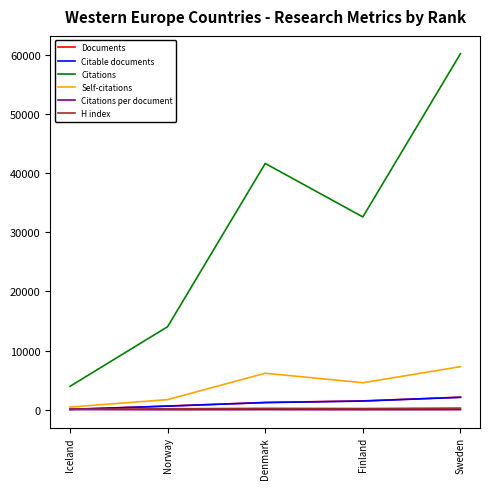

The Documents series shows 2143.0 at Sweden. True or false?

True